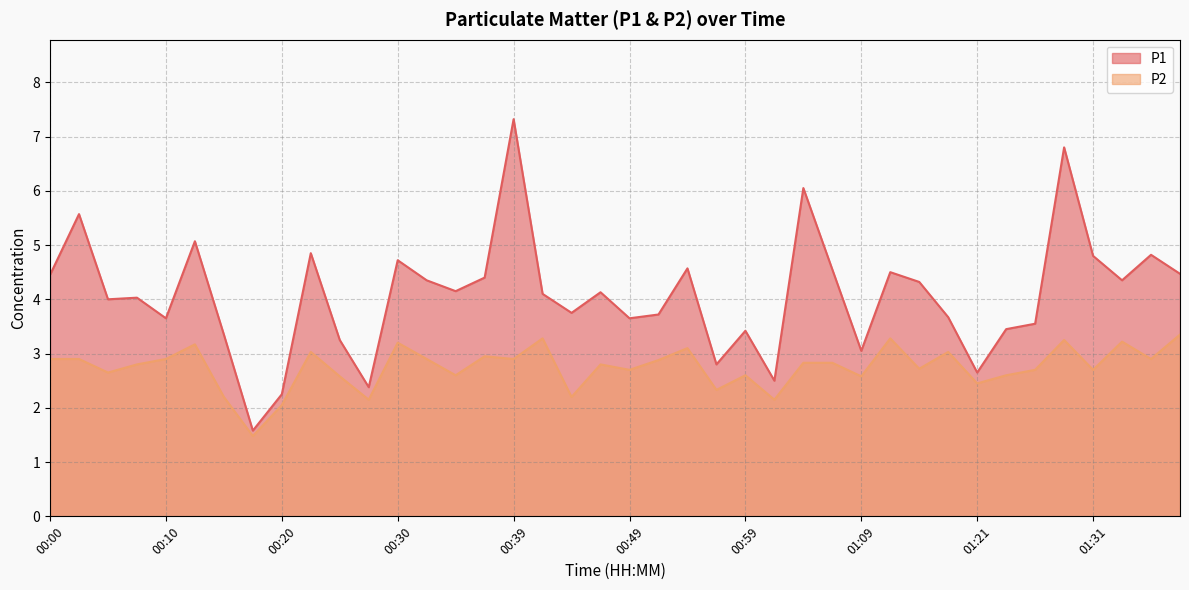

At which category does the chart reach its peak across all series?

00:39